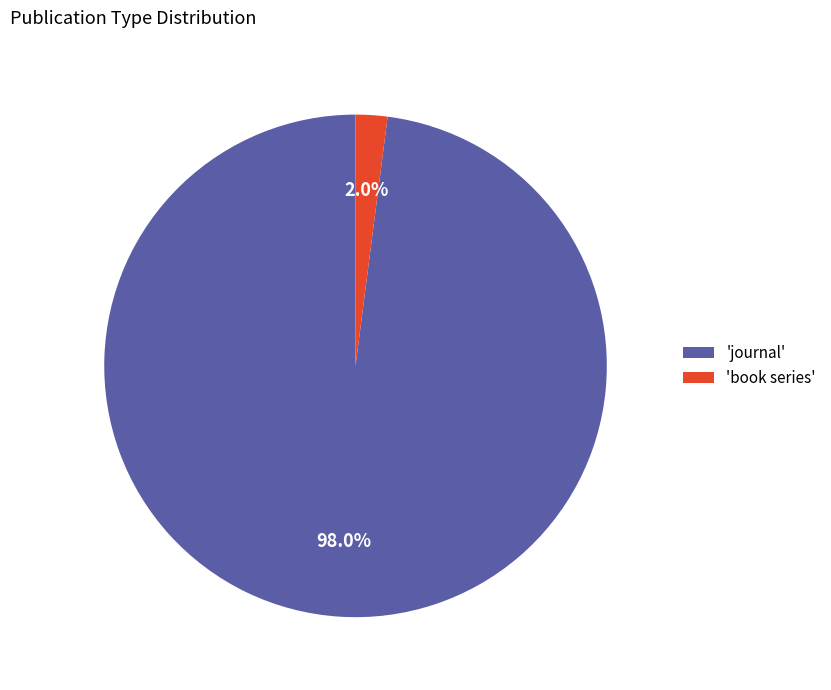

Which slice represents more than half of the pie?

'journal'